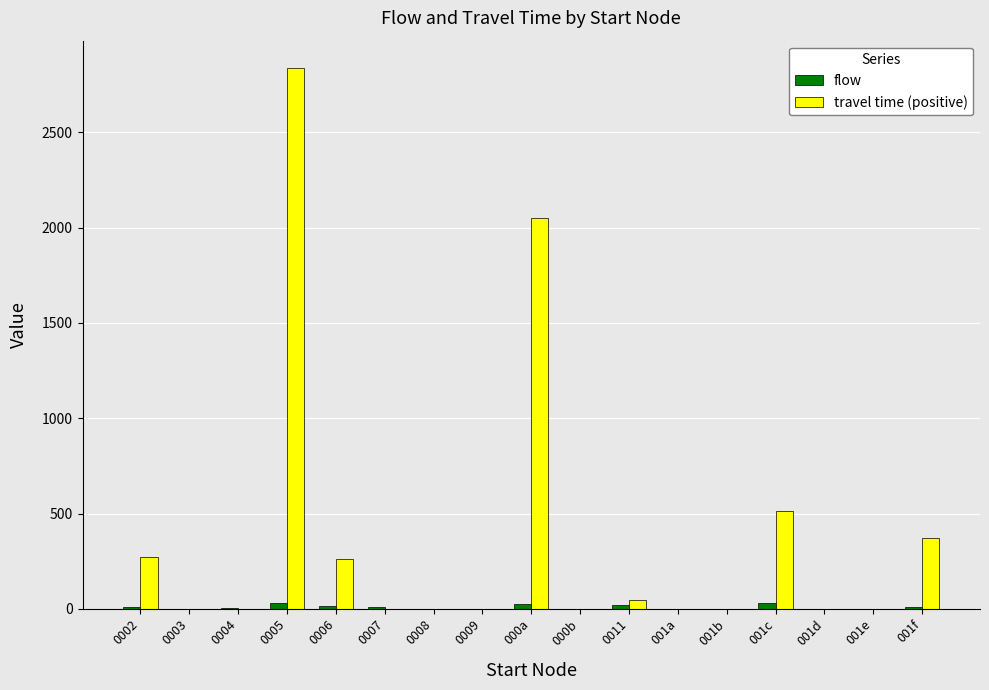

What is the highest value of the travel time (positive) series?

2839